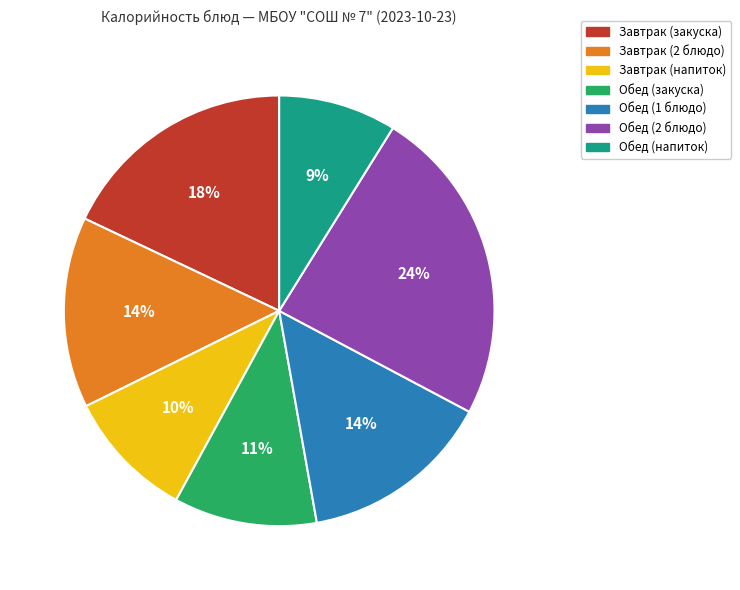

To the nearest percent, what percentage of the pie is Обед (напиток)?

9%